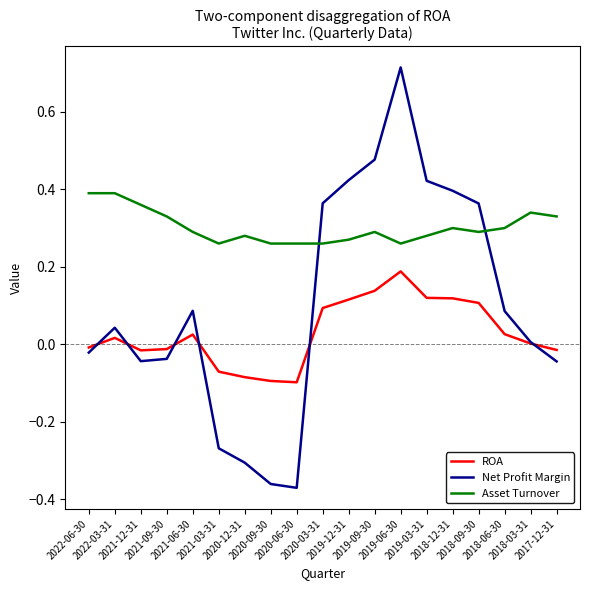

List the series in order of their overall mean, lowest first.

ROA, Net Profit Margin, Asset Turnover